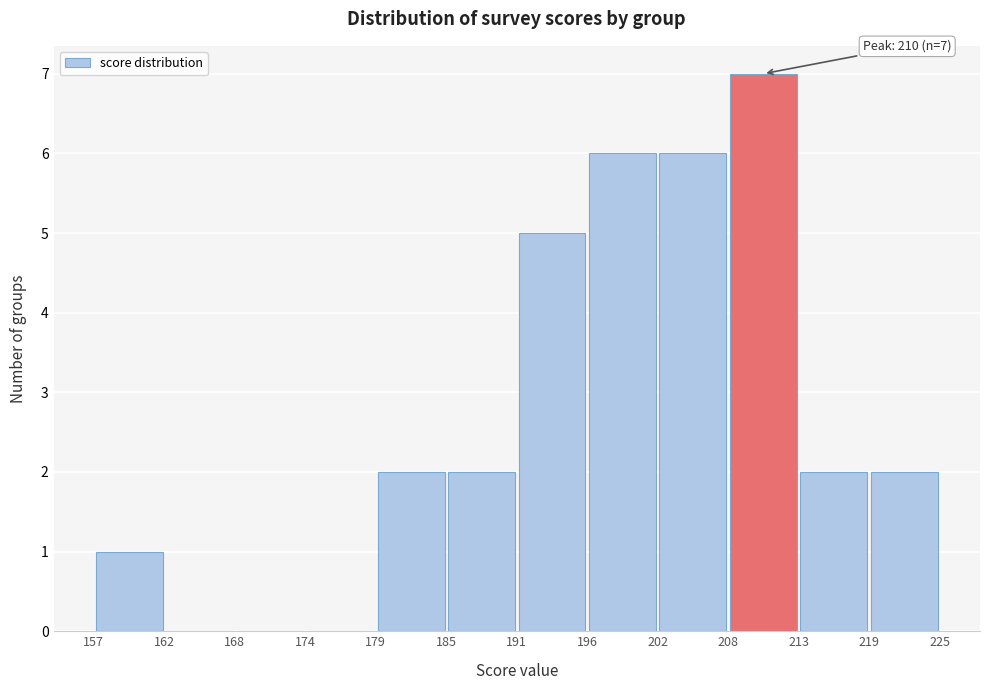

Which range on the x-axis has the tallest bar?

208 to 213